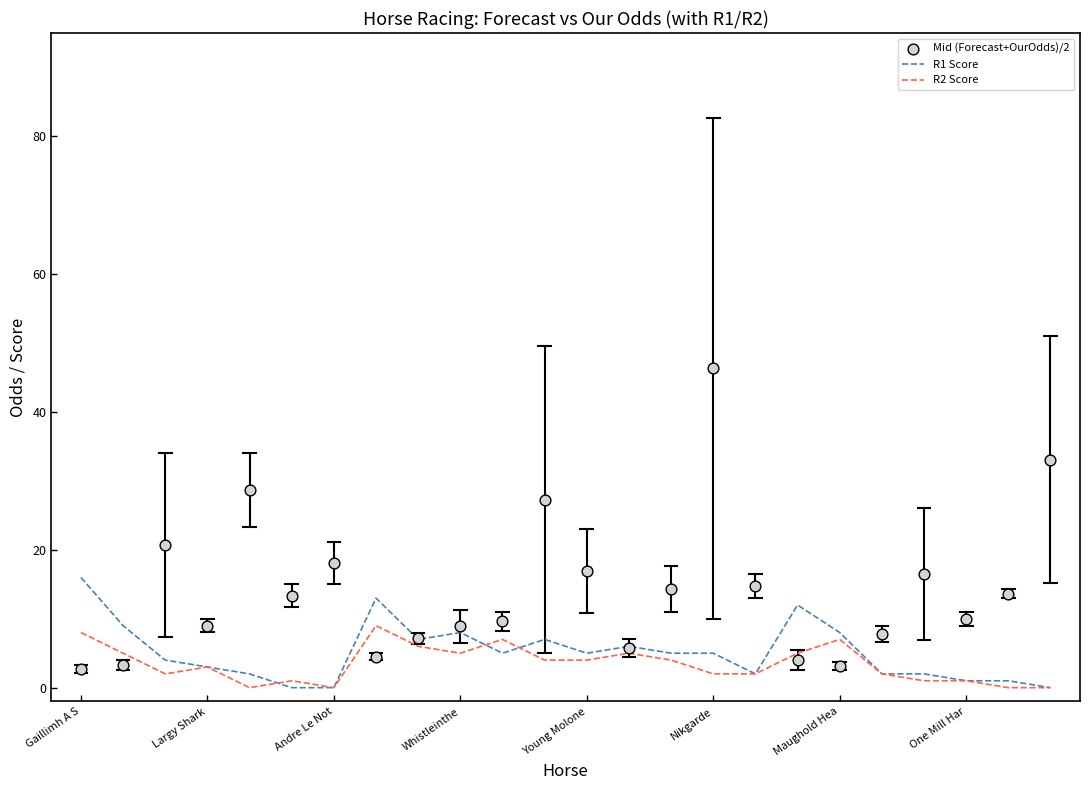

Which series has the widest spread of Y values?

Mid (Forecast+OurOdds)/2